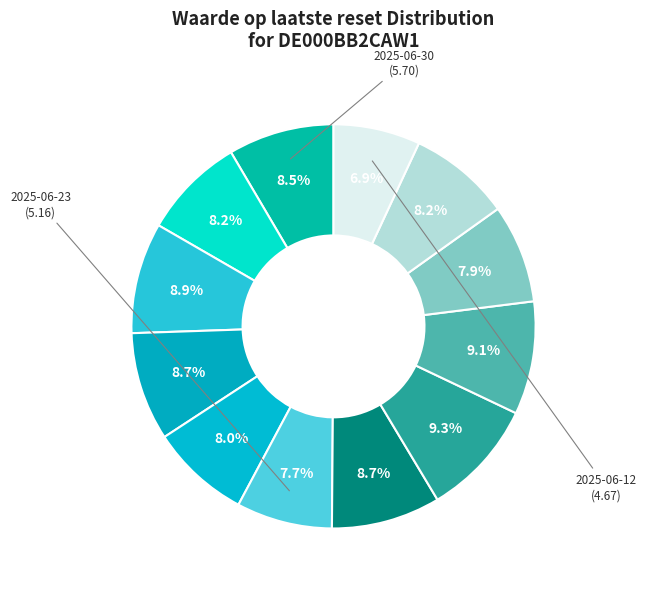

How many segments does this pie chart have?

12